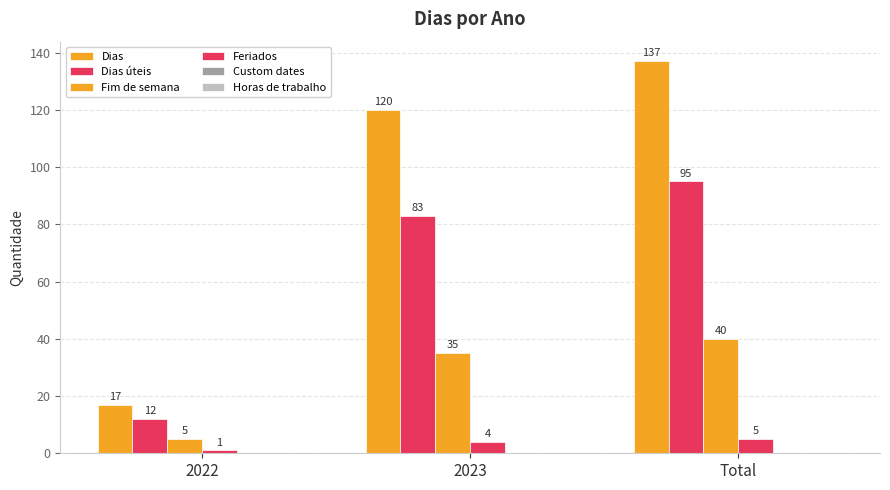

Reading left to right, extract all data points from this chart.

Dias: 2022=17	2023=120	Total=137
Dias úteis: 2022=12	2023=83	Total=95
Fim de semana: 2022=5	2023=35	Total=40
Feriados: 2022=1	2023=4	Total=5
Custom dates: 2022=0	2023=0	Total=0
Horas de trabalho: 2022=0	2023=0	Total=0